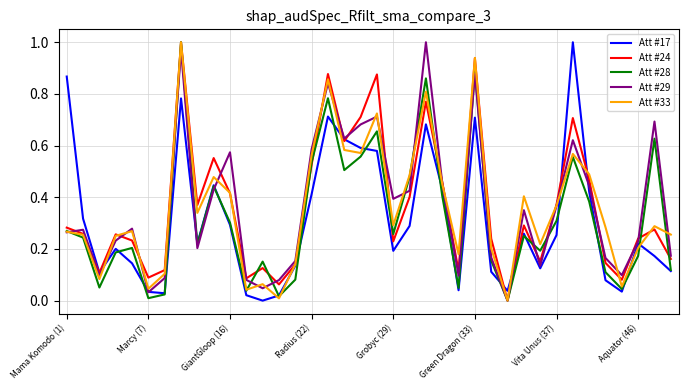

What is the average value of the Att #29 series?

0.4